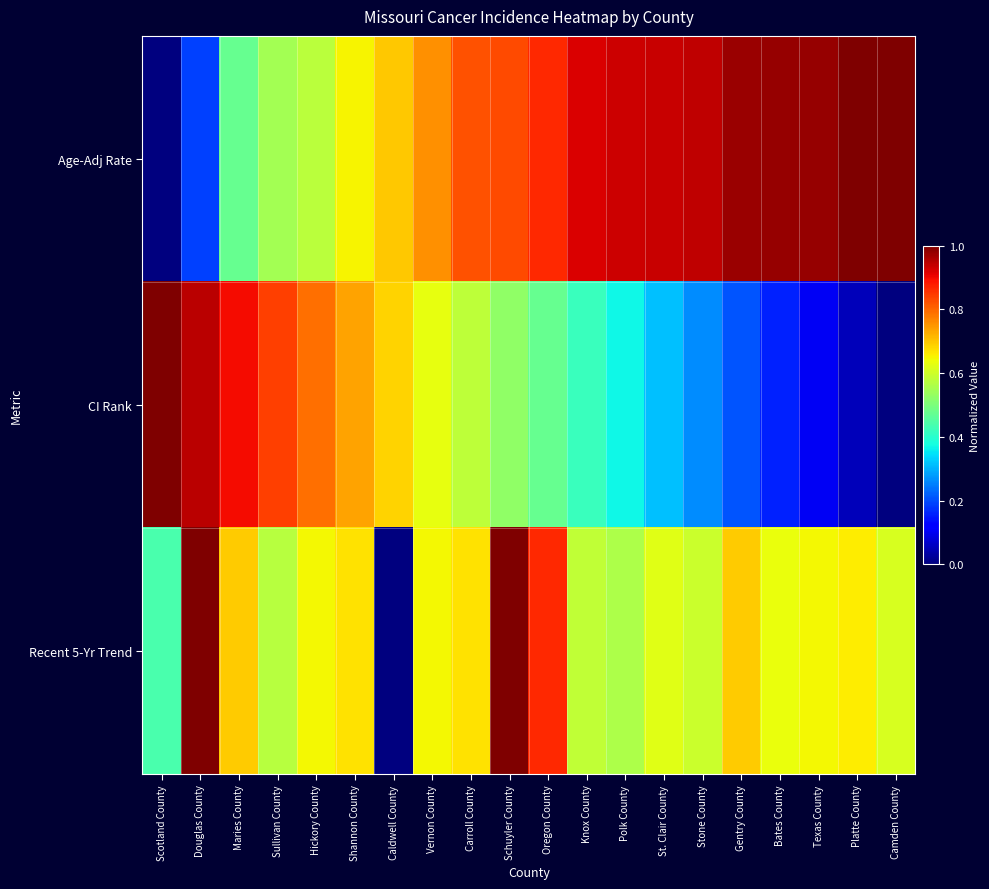

What is the greatest value displayed?

1.0